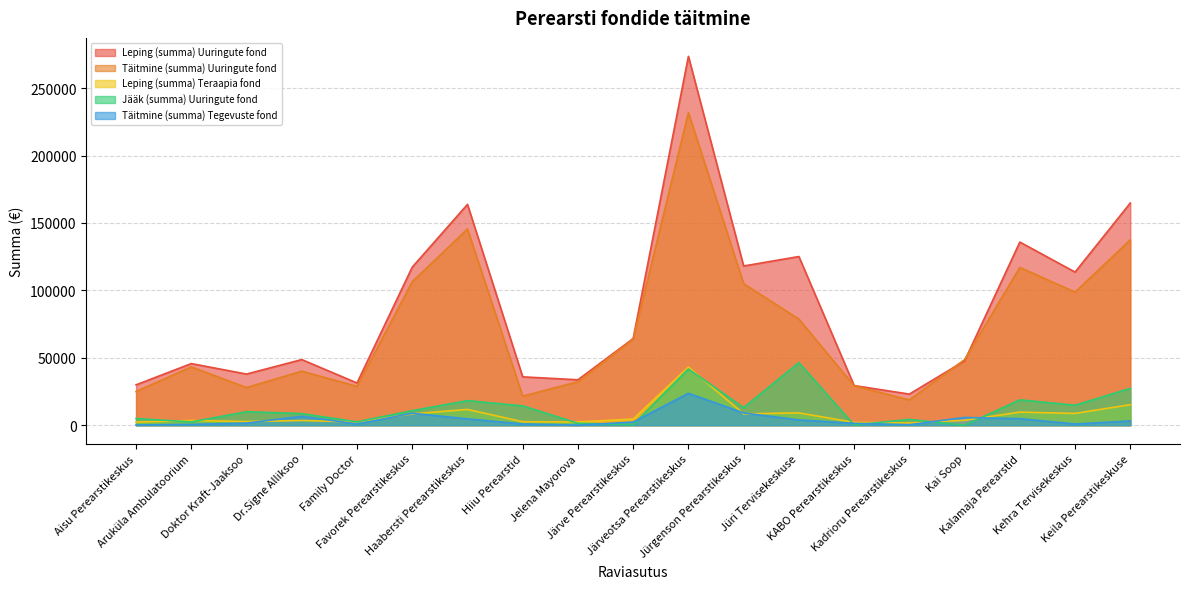

The Täitmine (summa) Uuringute fond series shows 24990.9 at Aisu Perearstikeskus. True or false?

True